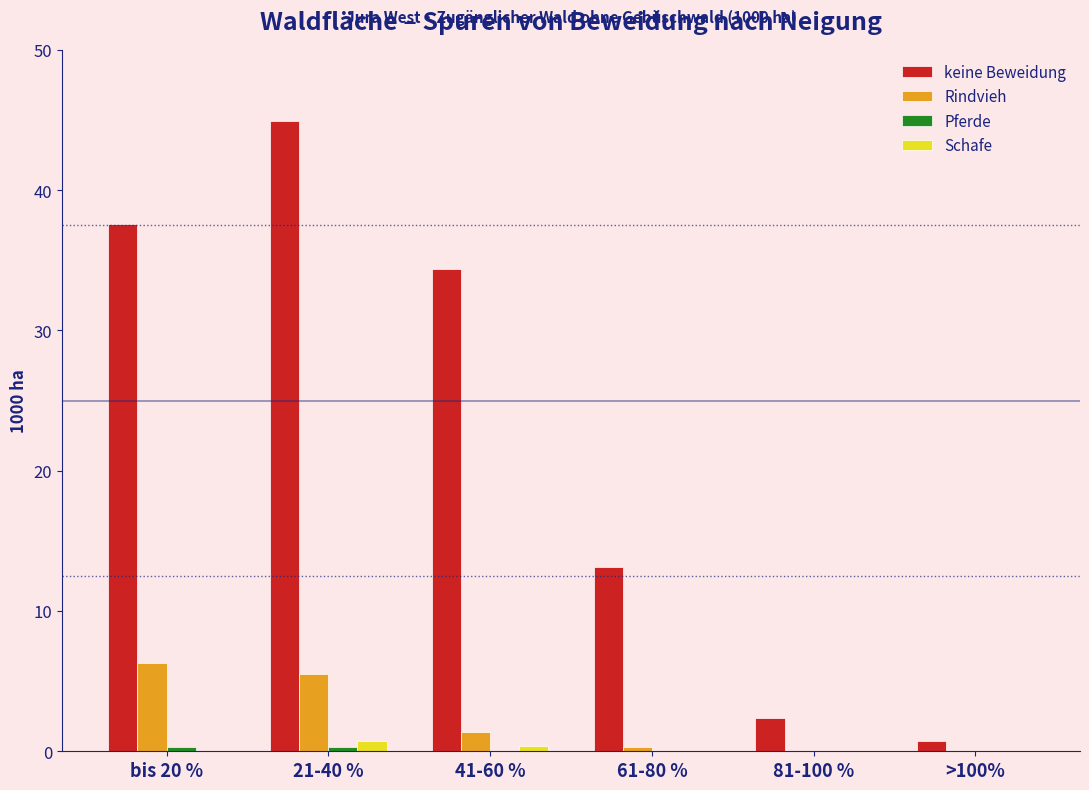

What is the sum of all keine Beweidung values?

133.1